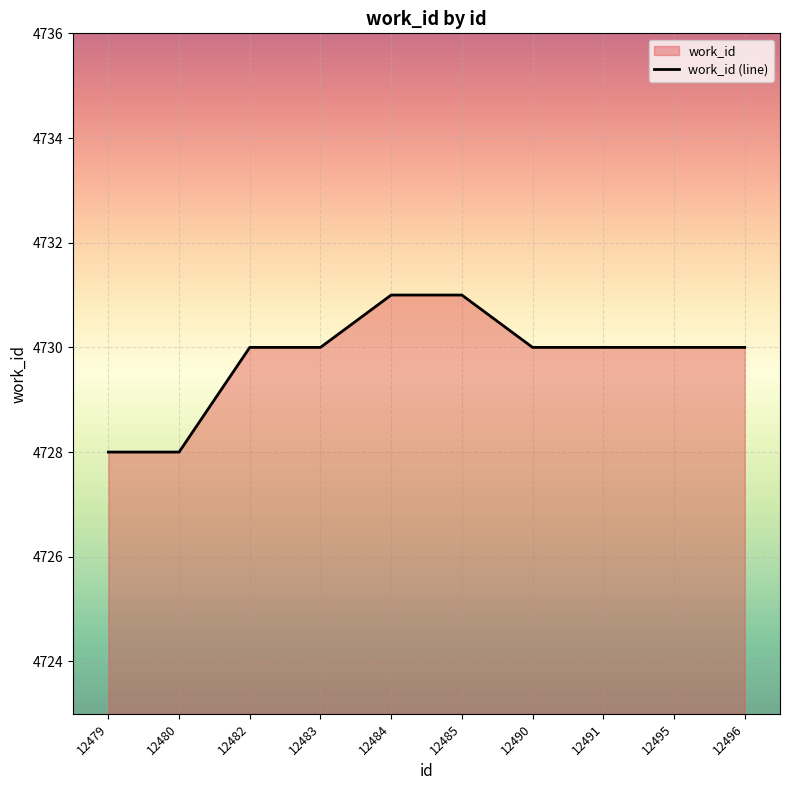

Rank the categories by value from lowest to highest.

12479, 12480, 12482, 12483, 12490, 12491, 12495, 12496, 12484, 12485